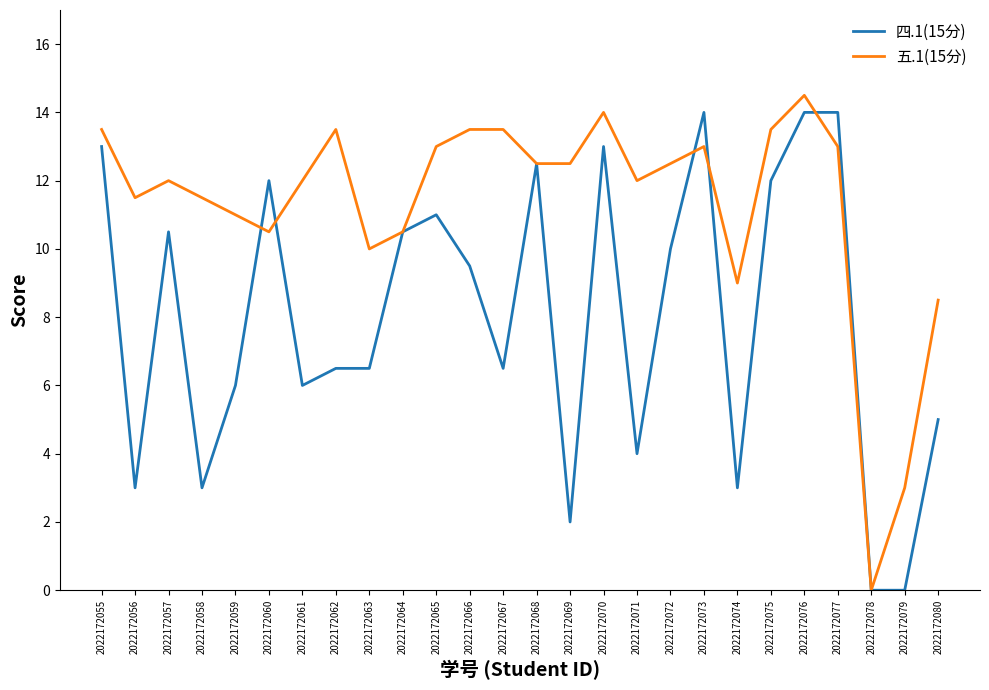

How many positive values does the 五.1(15分) series have?

25